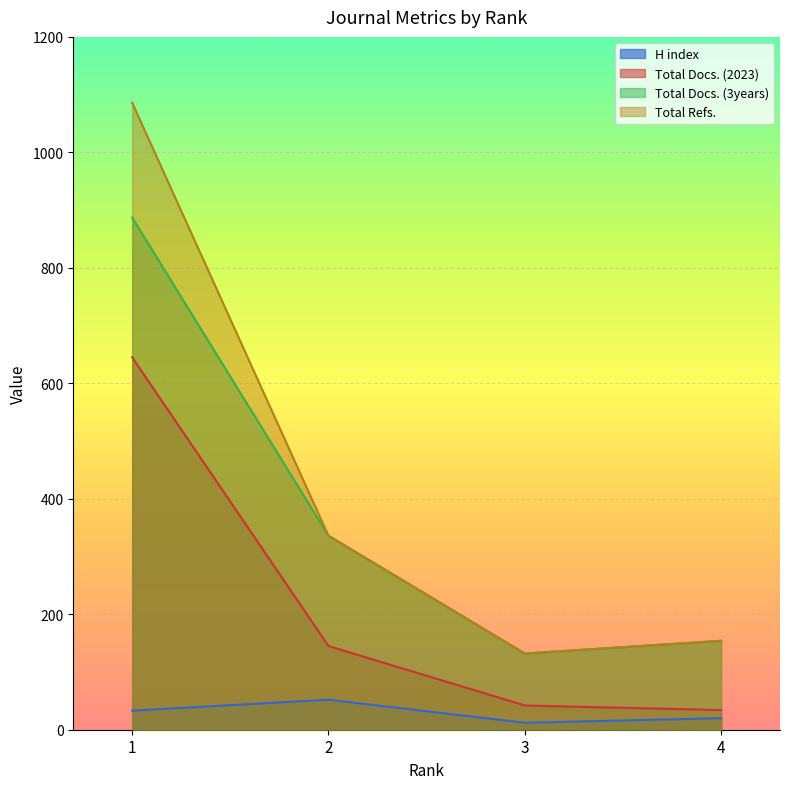

Read the Total Refs. value at 4, to the nearest 100.

200